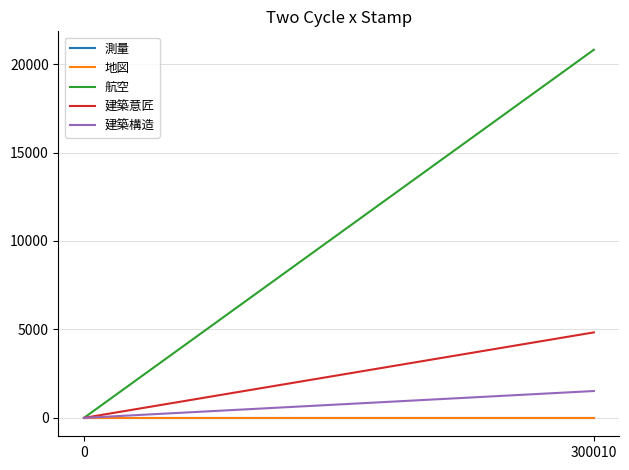

How many lines are shown in the chart?

5